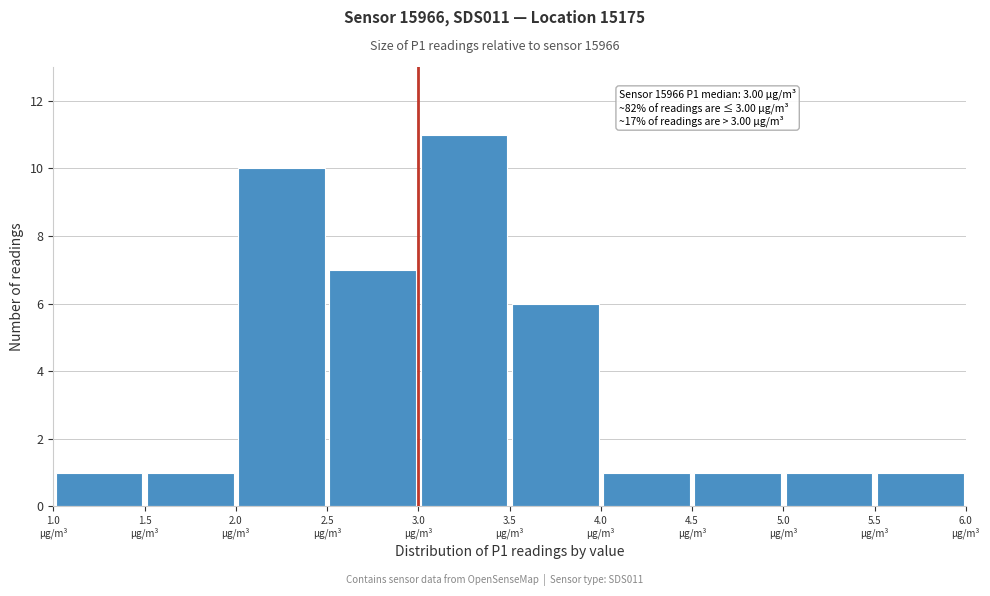

Over which range of the x-axis is the bar tallest?

3.0 to 3.5